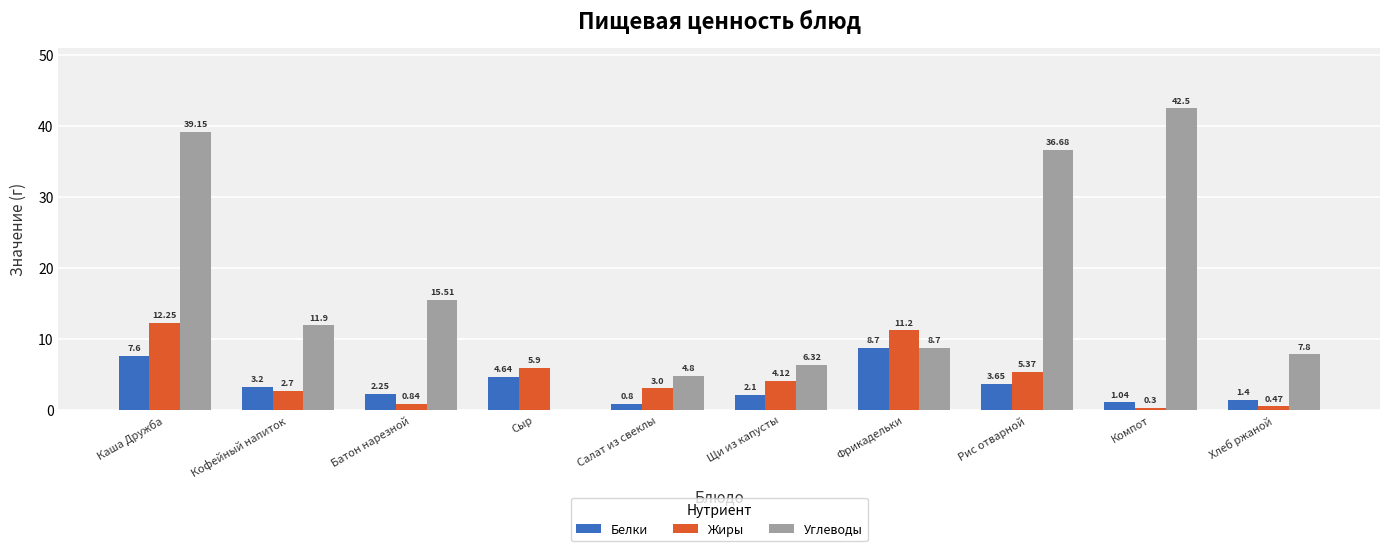

What is the total value across all series at Каша Дружба?

59.0